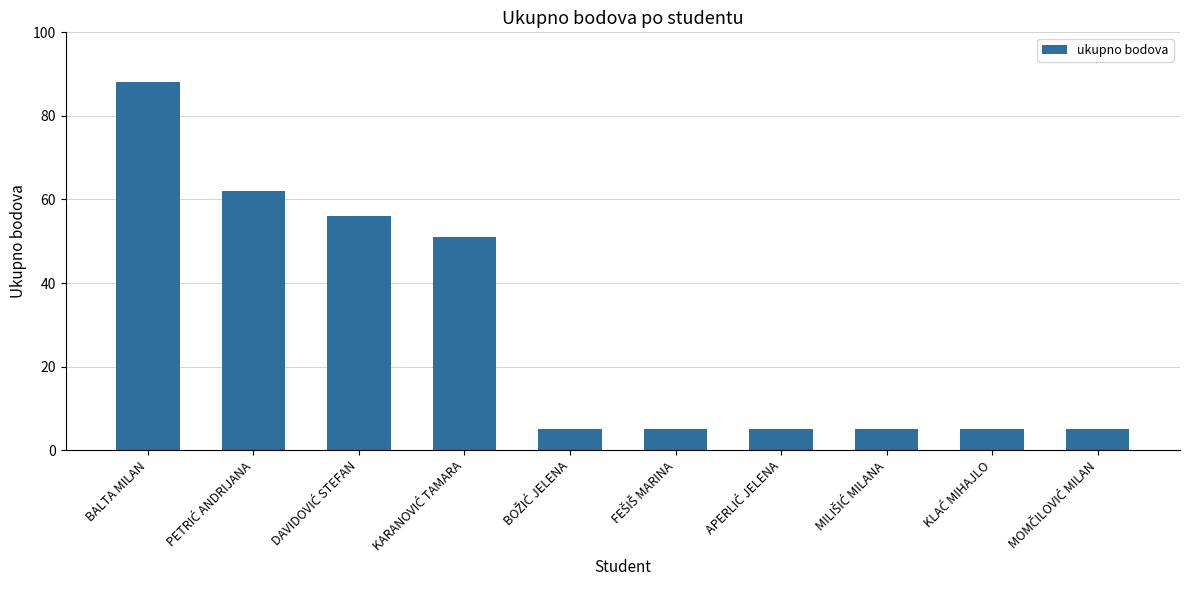

Count the number of data series in this chart.

1